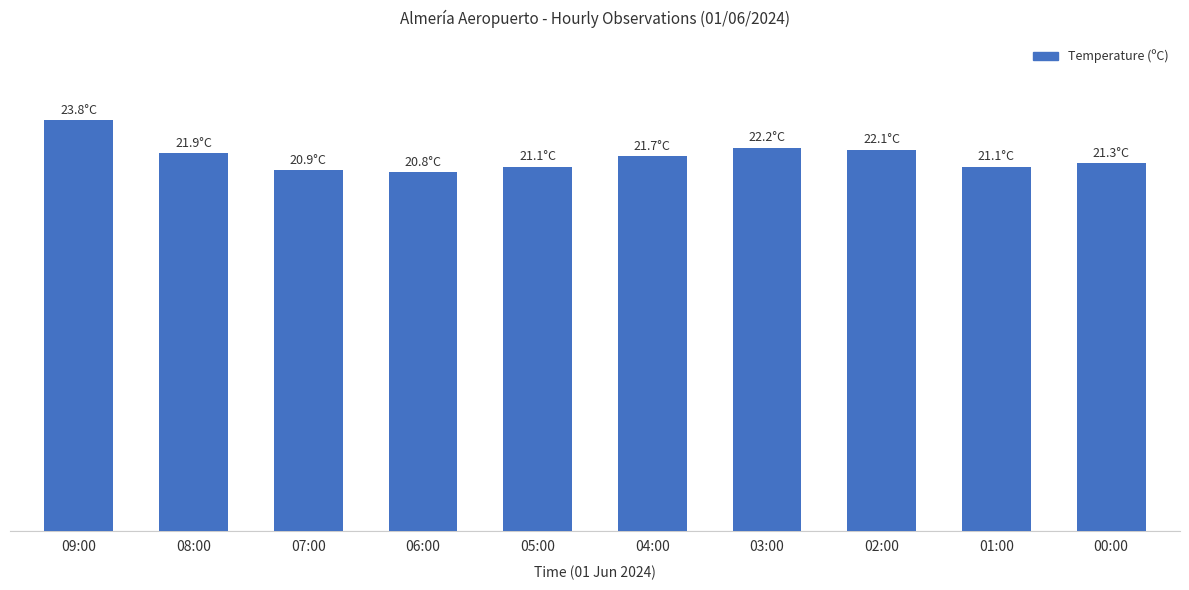

Reading left to right, transcribe all the data shown in this chart.

09:00=23.8	08:00=21.9	07:00=20.9	06:00=20.8	05:00=21.1	04:00=21.7	03:00=22.2	02:00=22.1	01:00=21.1	00:00=21.3